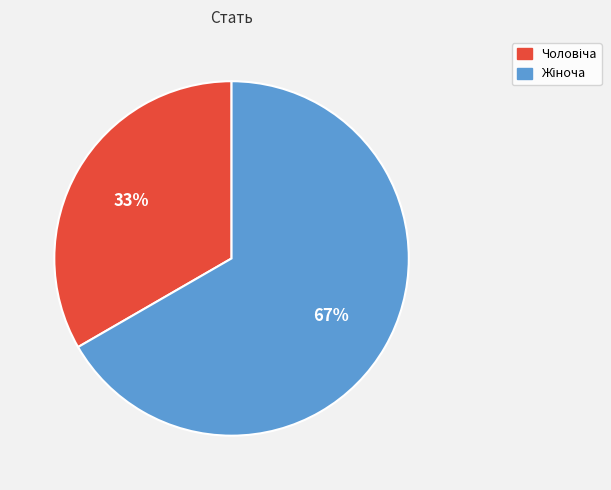

To the nearest percent, what is the average slice percentage?

50%